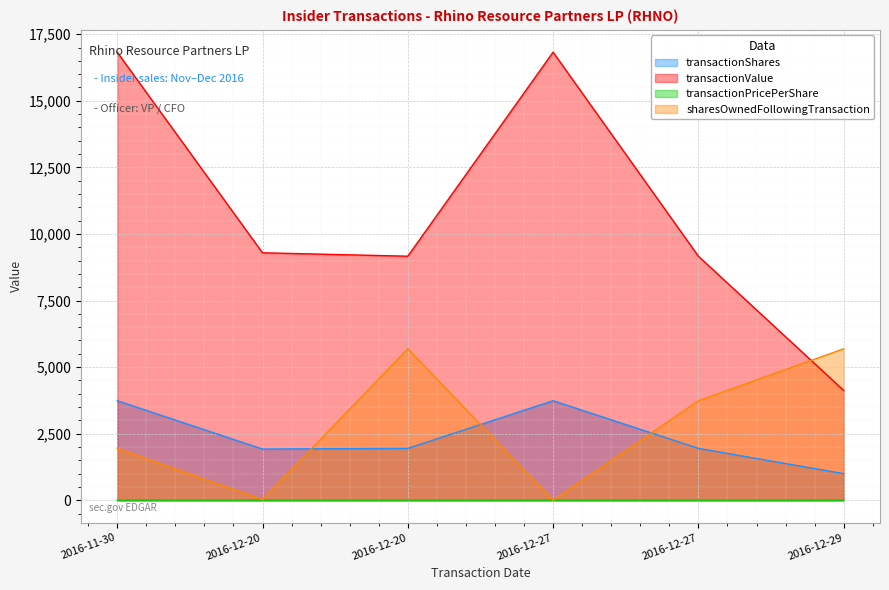

Reading right to left, list all the values displayed in this chart.

transactionShares: 1000.0	1950.0	3739.0	1950.0	1924.0	3739.0
transactionValue: 4125.0	9165.0	16826.0	9165.0	9293.0	16826.0
transactionPricePerShare: 4.1	4.7	4.5	4.7	4.8	4.5
sharesOwnedFollowingTransaction: 5689.0	3739.0	0.0	5689.0	26.0	1950.0